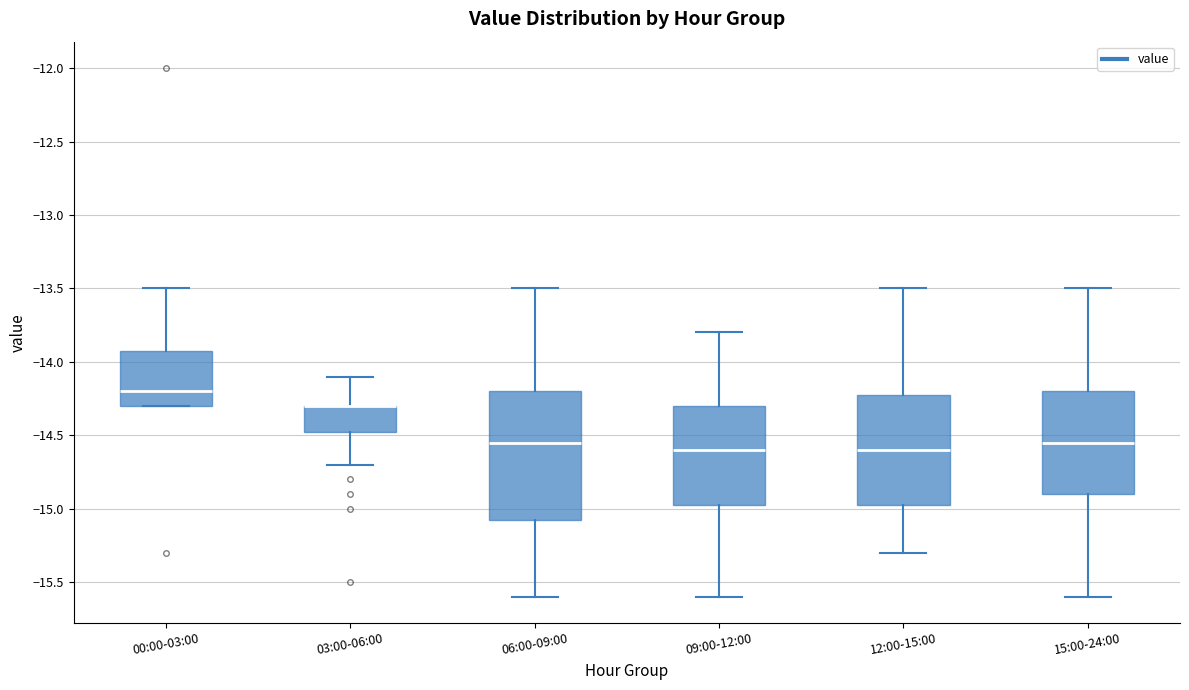

Comparing the boxes themselves (not the whiskers), which one is the tallest?

06:00-09:00